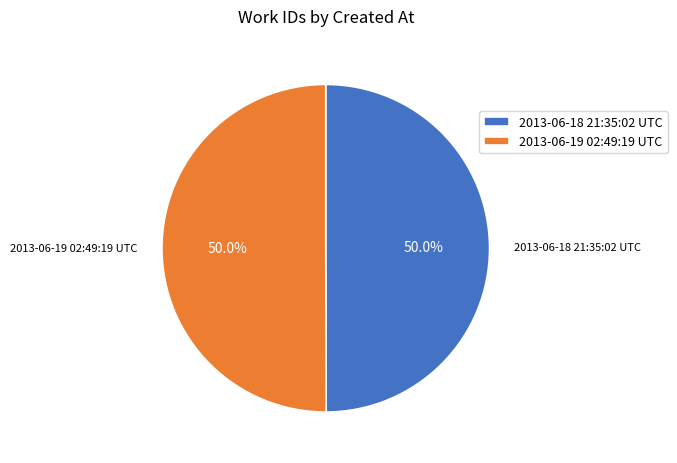

The 2013-06-19 02:49:19 UTC slice represents 50% of the pie. True or false?

True